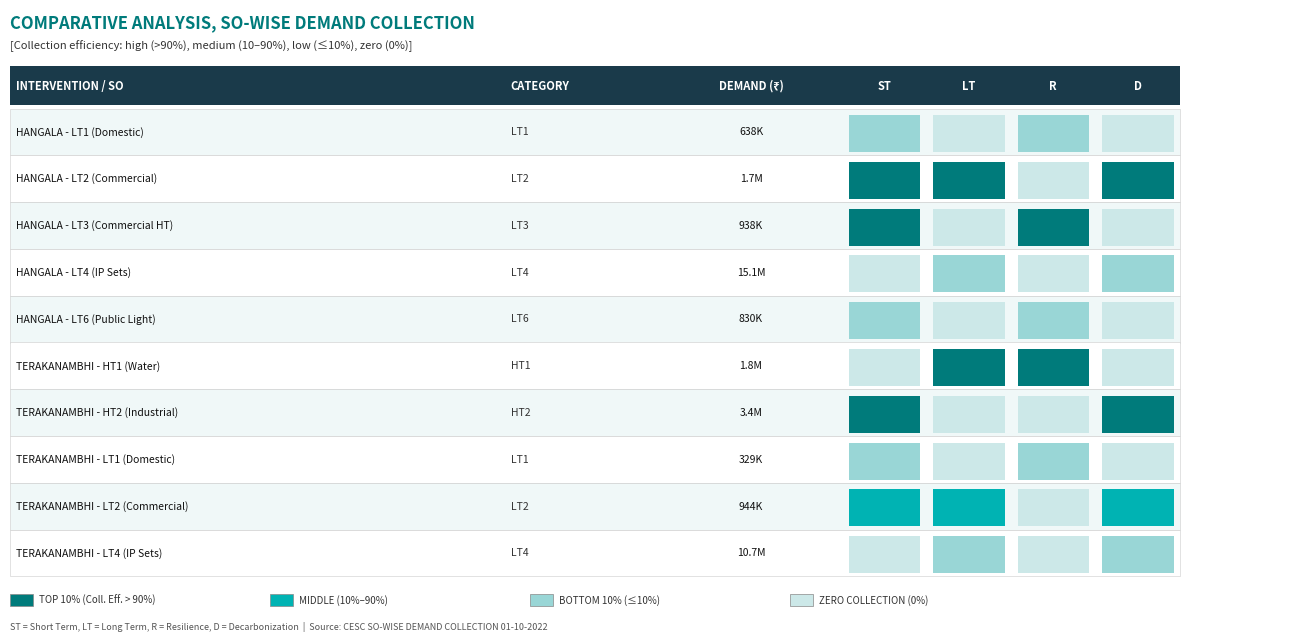

Reading left to right, list all the values displayed in this chart.

ST: 1	1	1	0	1	0	1	1	1	0
LT: 0	1	0	1	0	1	0	0	1	1
R: 1	0	1	0	1	1	0	1	0	0
D: 0	1	0	1	0	0	1	0	1	1